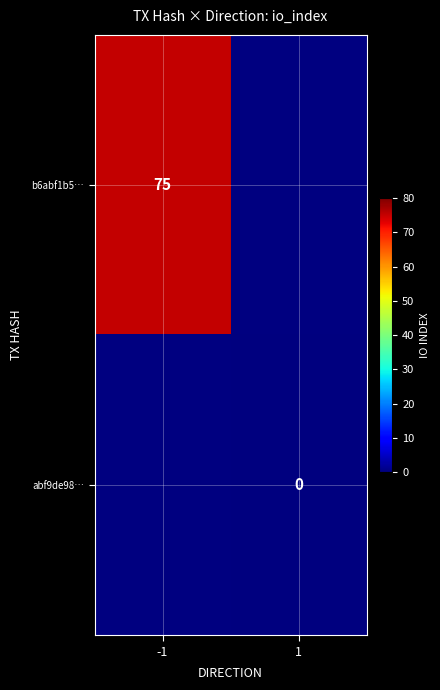

Which has a higher value, 1 or -1?

-1